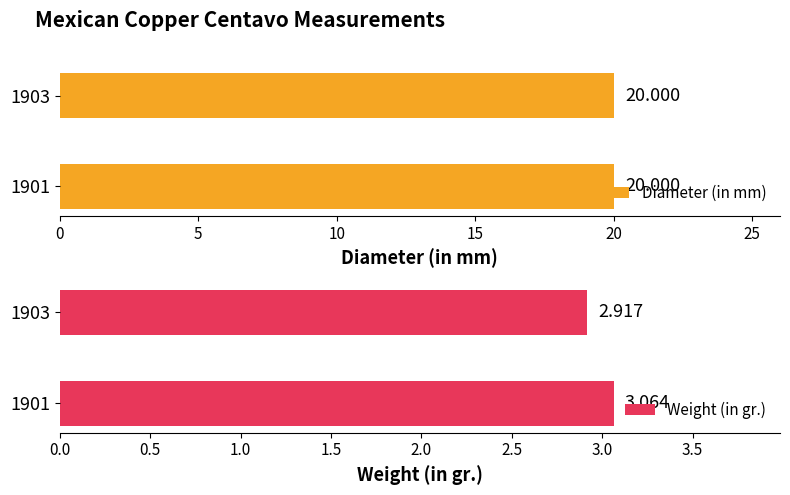

At which category does the chart reach its peak across all series?

1901